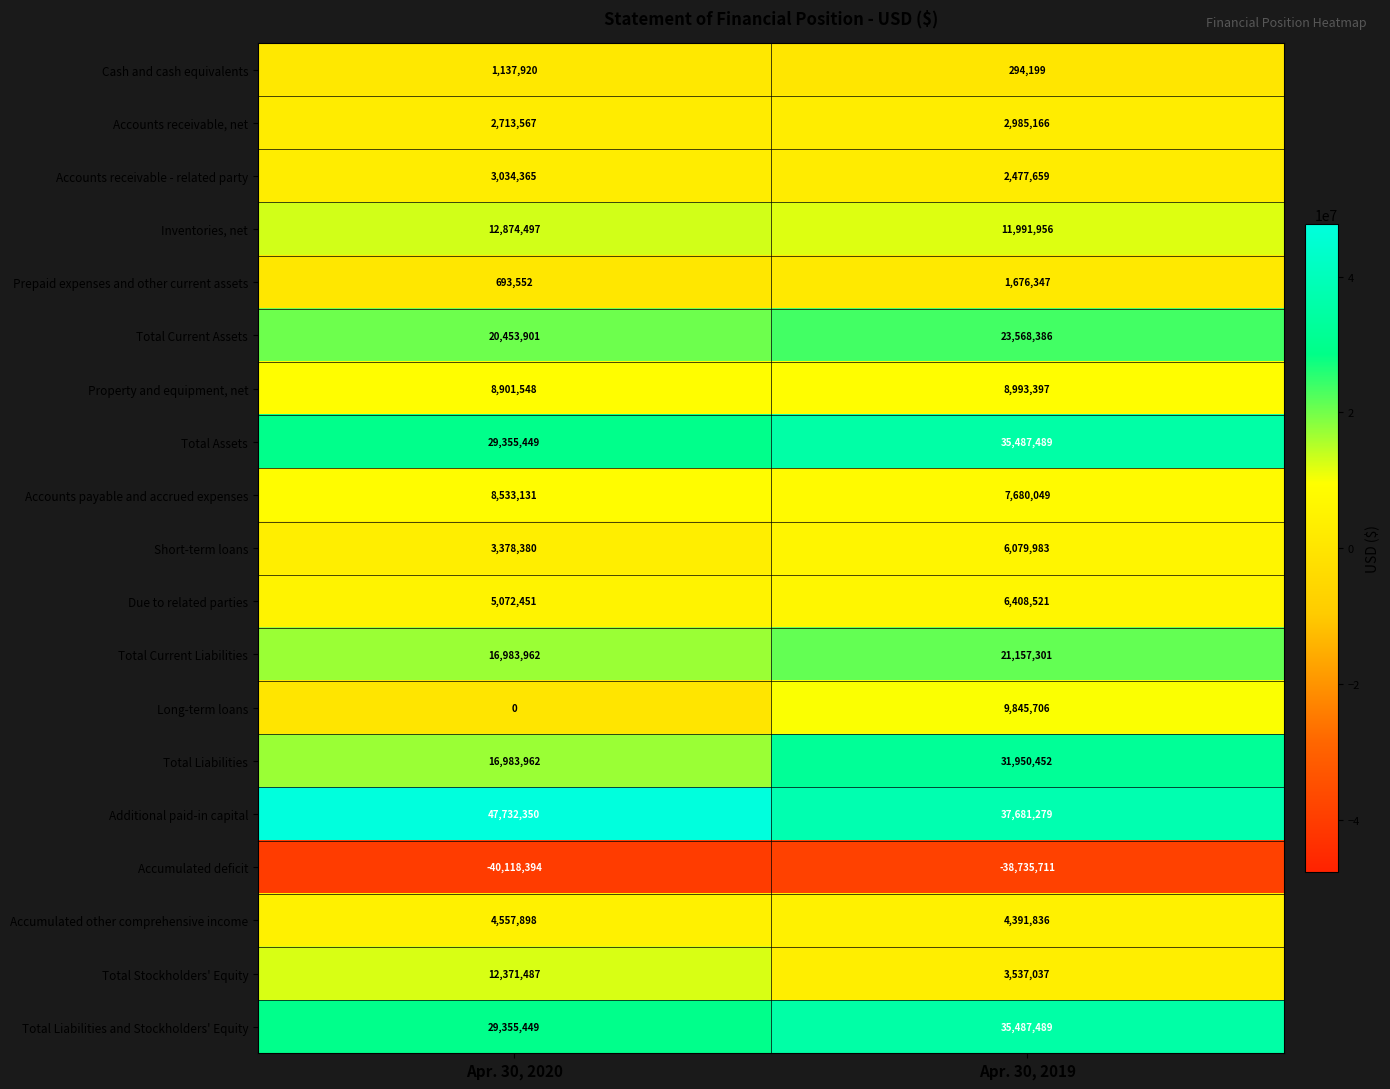

Is it true that Short-term loans equals 6079983 at Apr. 30, 2019?

True